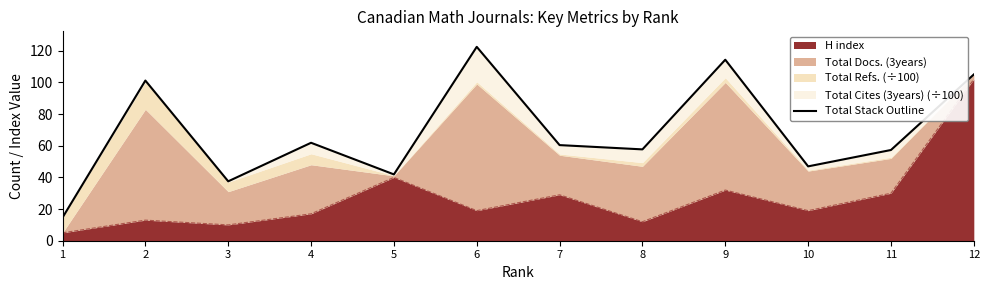

Rank the categories by value from lowest to highest.

1, 3, 5, 10, 11, 8, 7, 4, 2, 12, 9, 6